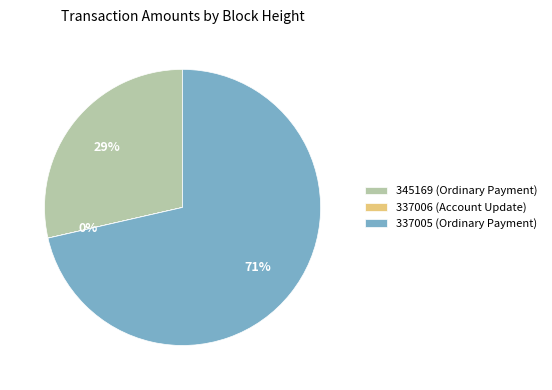

Between 345169 (Ordinary Payment) and 337005 (Ordinary Payment), which is larger?

337005 (Ordinary Payment)